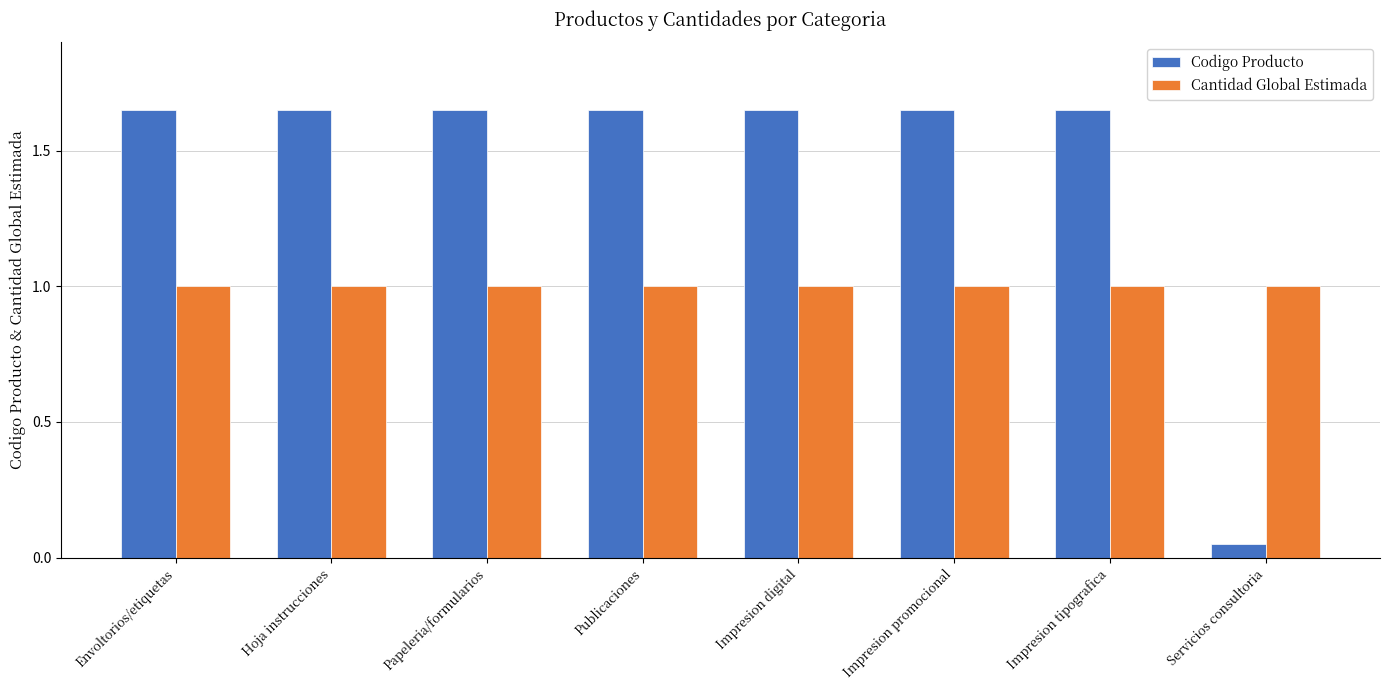

Which series has the largest total across all categories?

Codigo Producto